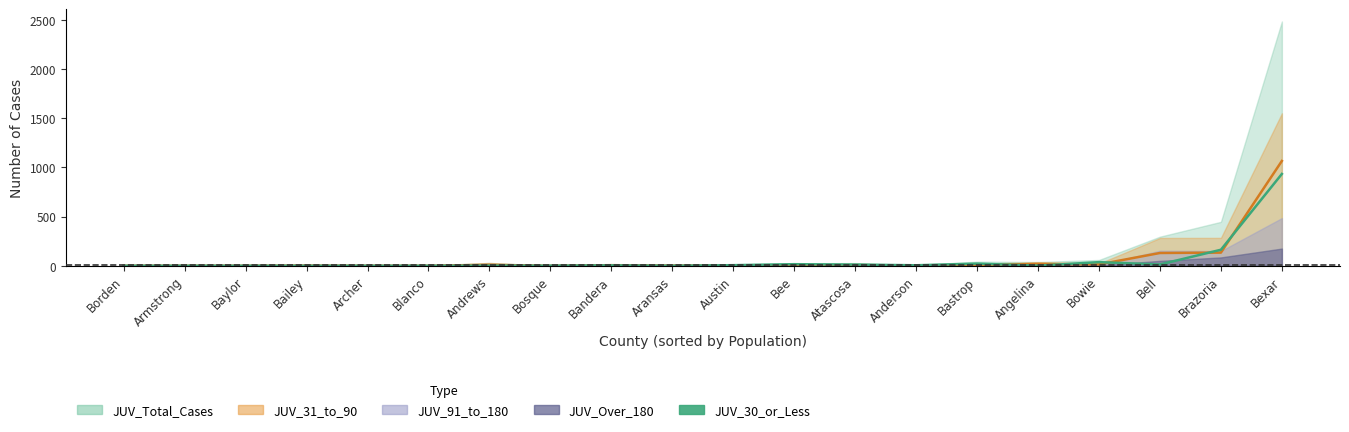

What is the maximum value for JUV_30_or_Less (line)?

934